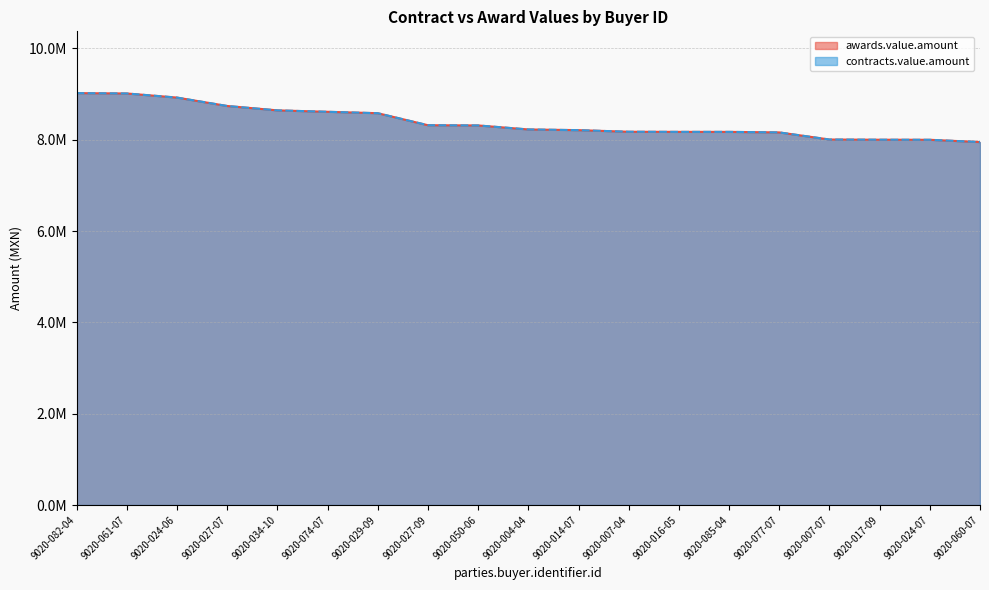

What is the difference between the maximum and second lowest values in the awards.value.amount series?

1022055.9